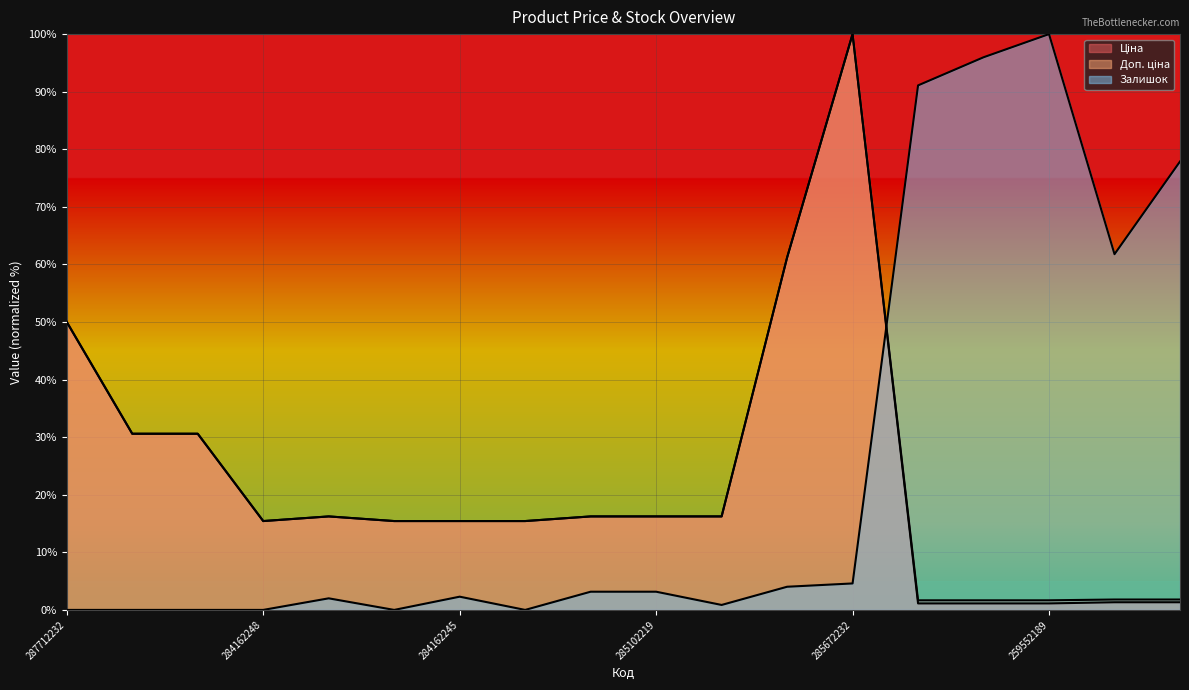

True or false: Залишок has a value of 50.2 at 284162248.

False